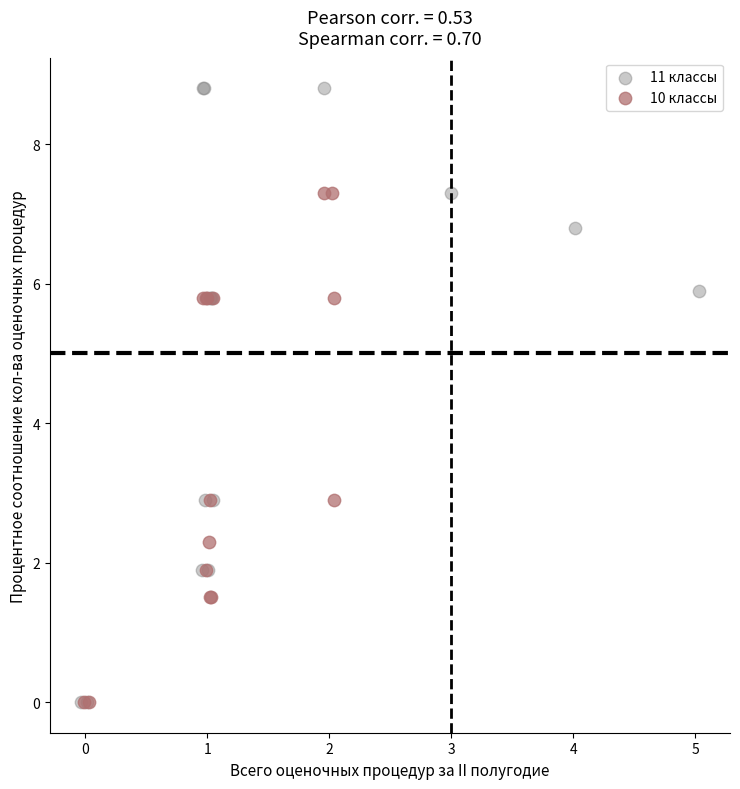

Which series has the widest spread of Y values?

11 классы